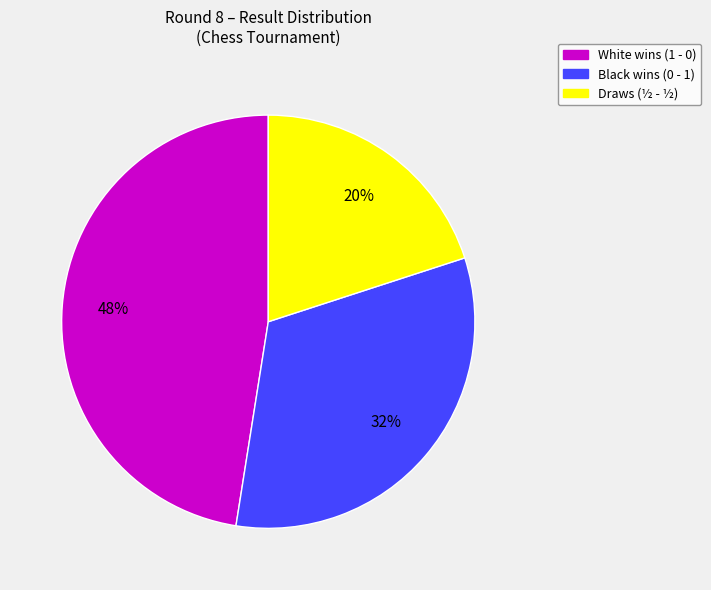

To the nearest percent, what is the average slice percentage?

33%